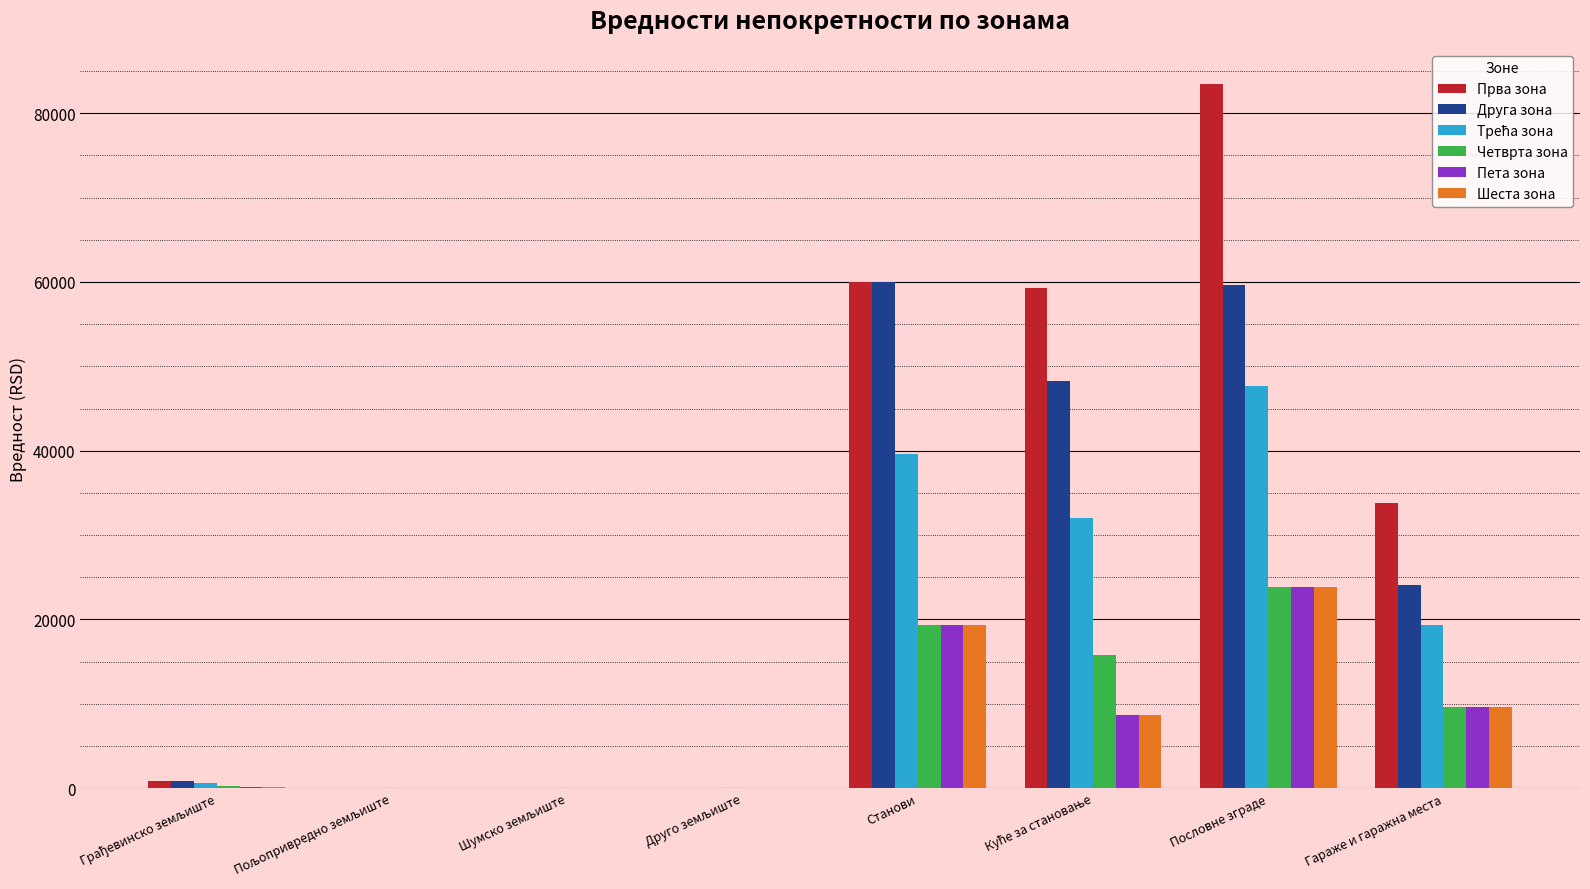

Count the number of data series in this chart.

6